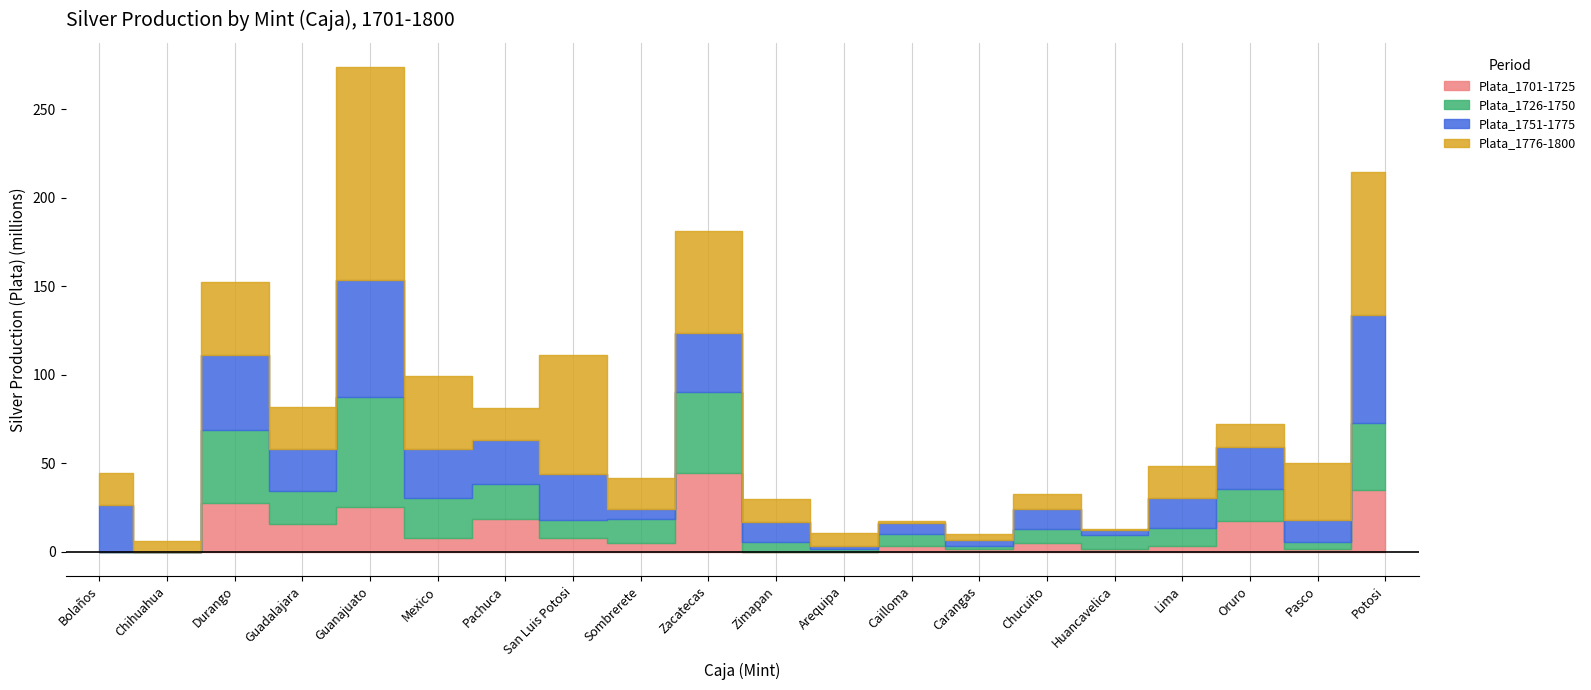

Which series has the largest total across all categories?

Plata_1776-1800